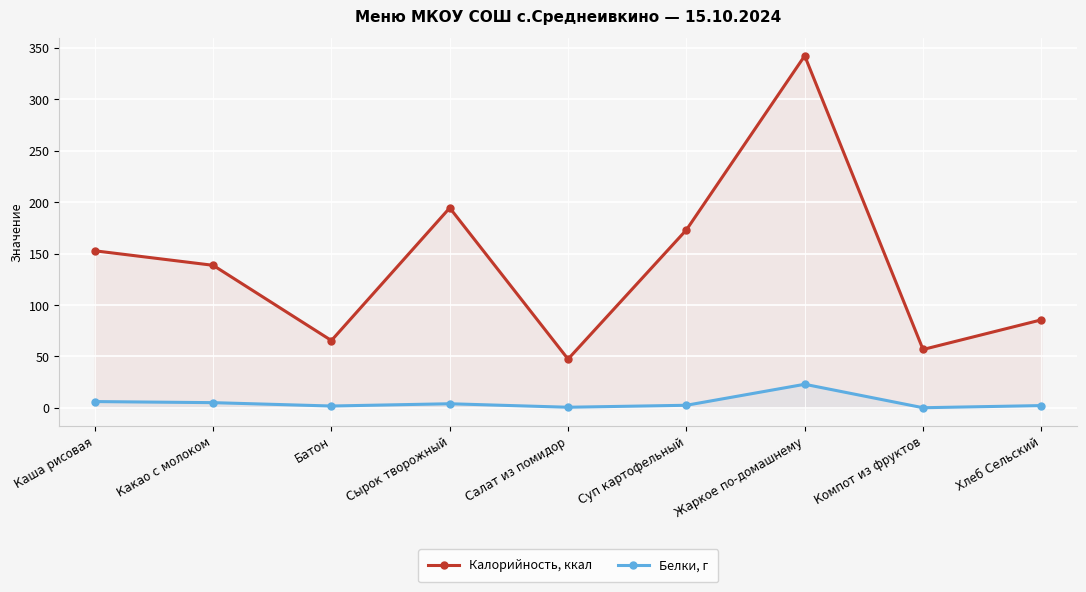

Between Суп картофельный and Салат из помидор, which is larger?

Суп картофельный